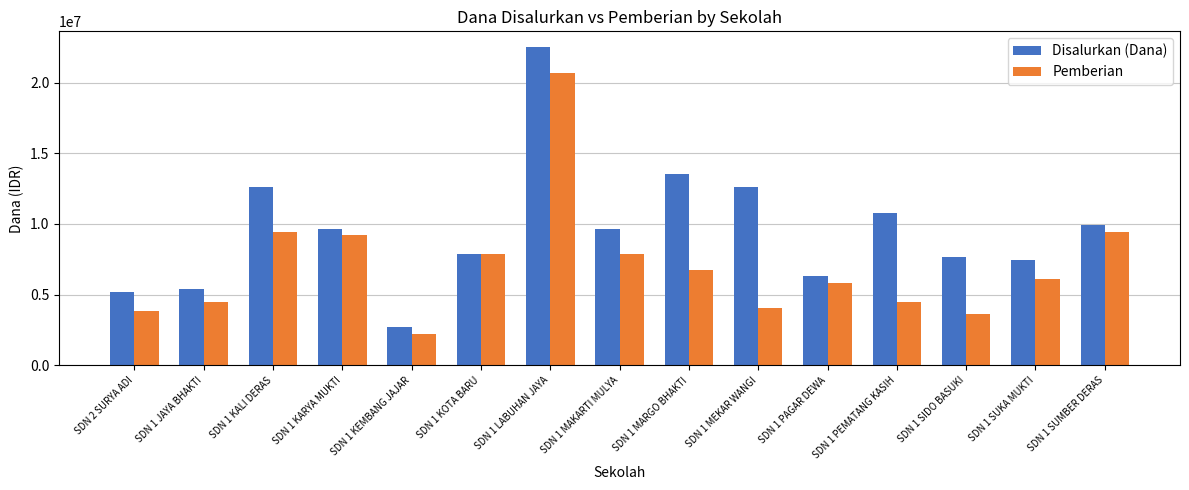

Is it true that Disalurkan (Dana) equals 5776419 at SDN 1 KARYA MUKTI?

False